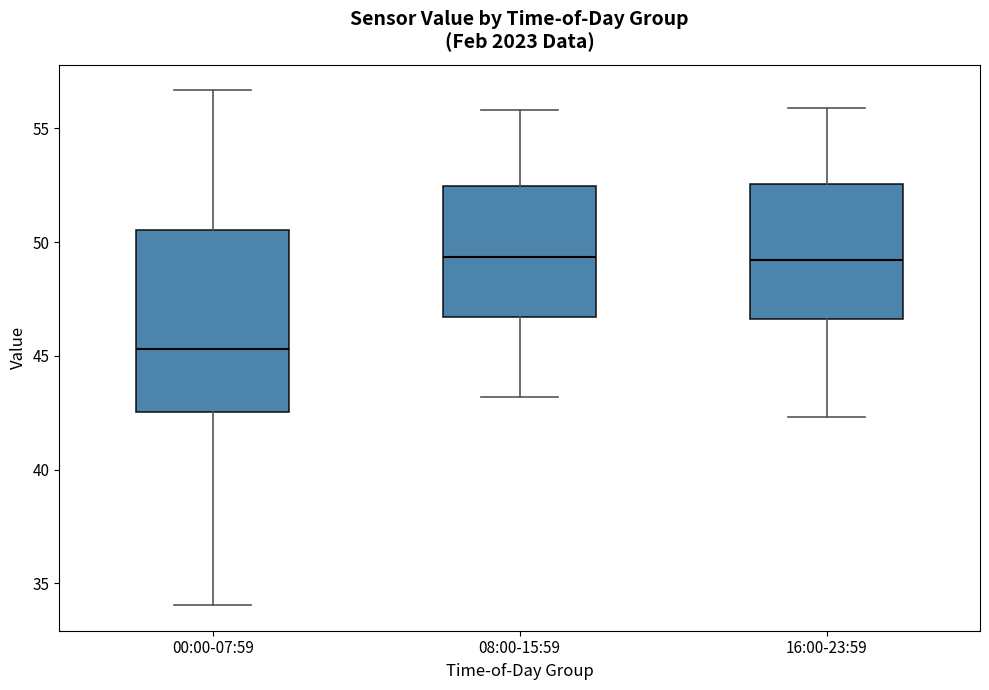

Reading left to right, transcribe this box plot: for each box, give where its median line is, the range the box spans, and where its two whiskers end, as read against the y-axis. The values are not printed on the chart, so give them approximately, as read against the axis.

00:00-07:59: median 45.5, box 42.5 to 50.5, whiskers 34.0 to 56.5
08:00-15:59: median 49.5, box 46.5 to 52.5, whiskers 43.0 to 56.0
16:00-23:59: median 49.0, box 46.5 to 52.5, whiskers 42.5 to 56.0